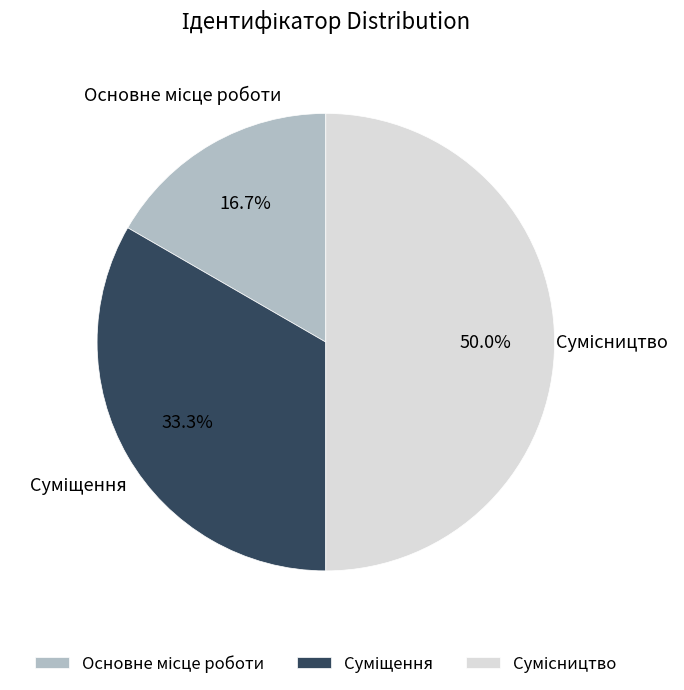

How many segments does this pie chart have?

3